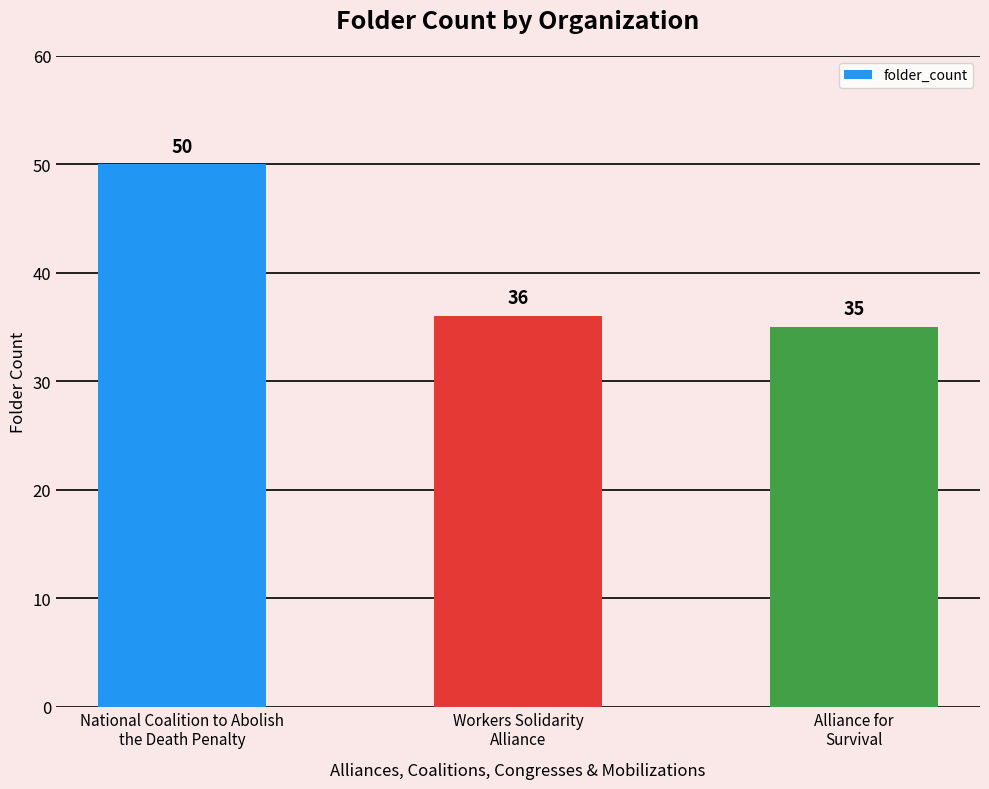

What is the approximate value at National Coalition to Abolish
the Death Penalty?

50